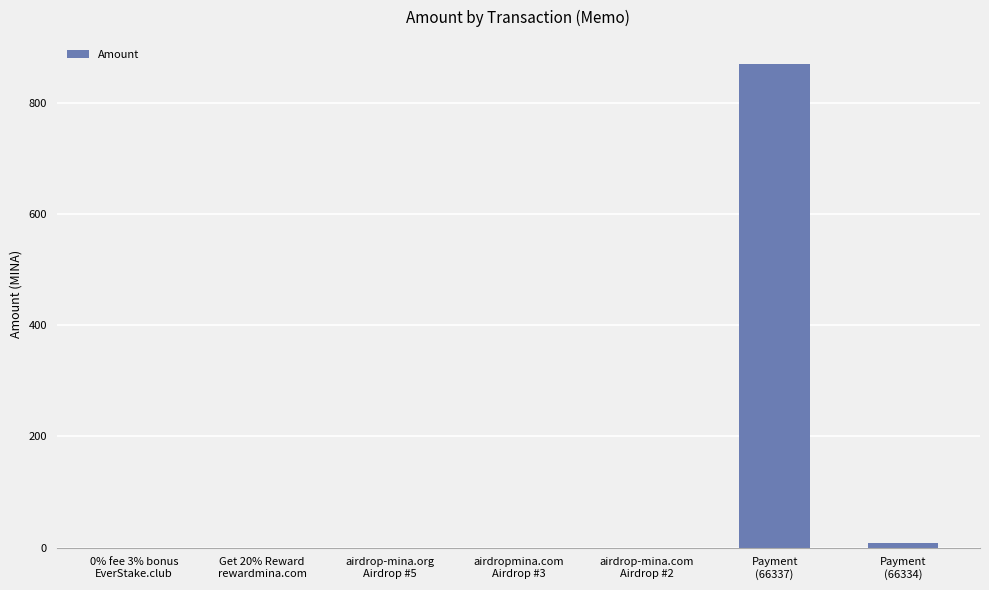

What is the greatest value displayed?

869.5